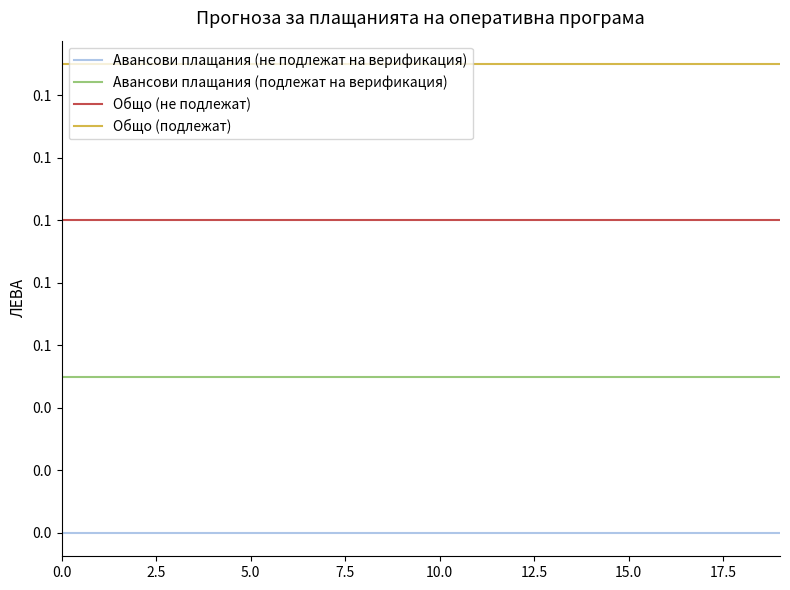

What is the label of the 17th point from the left?

16